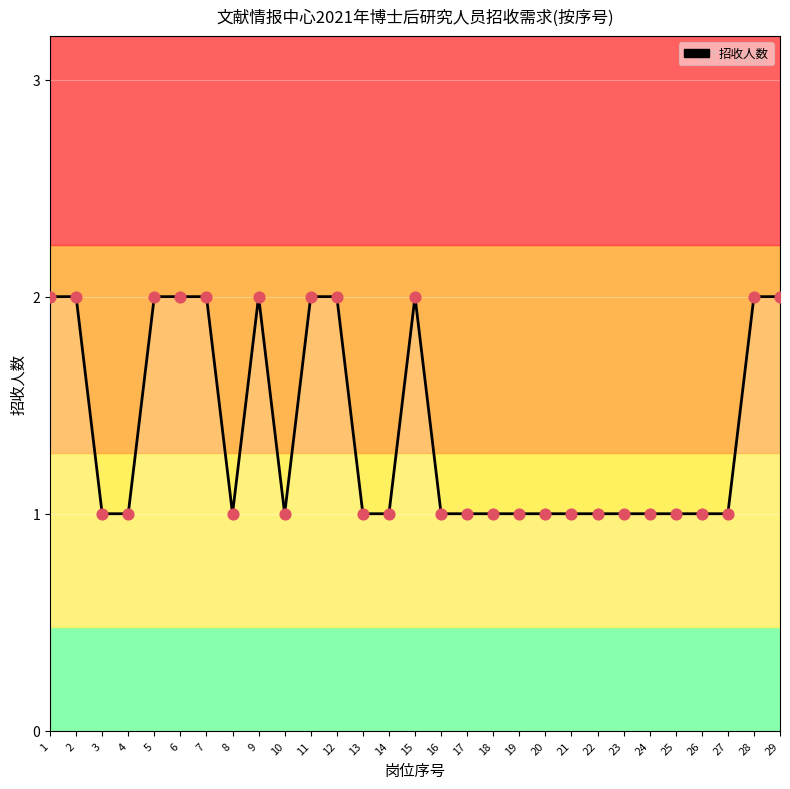

Which series has the widest spread of Y values?

招收人数 (线)